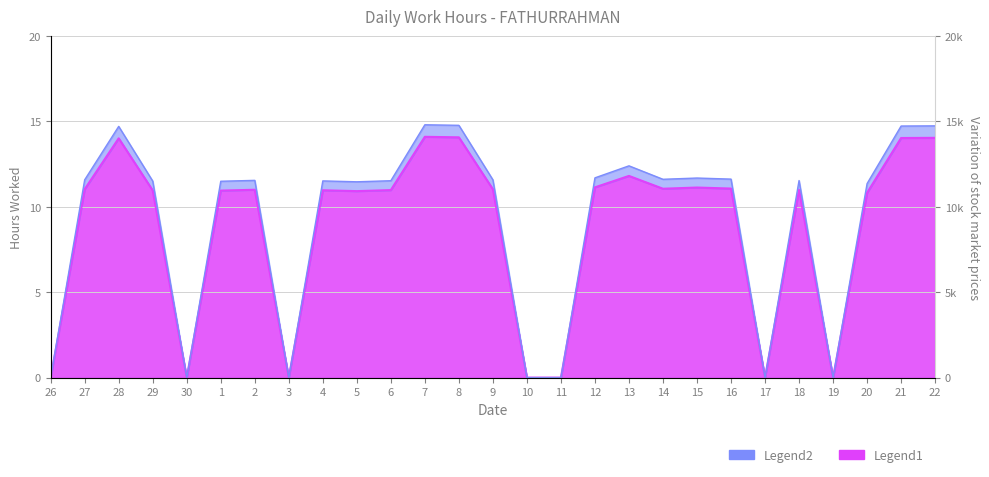

What value does the data have at 9?

11.0